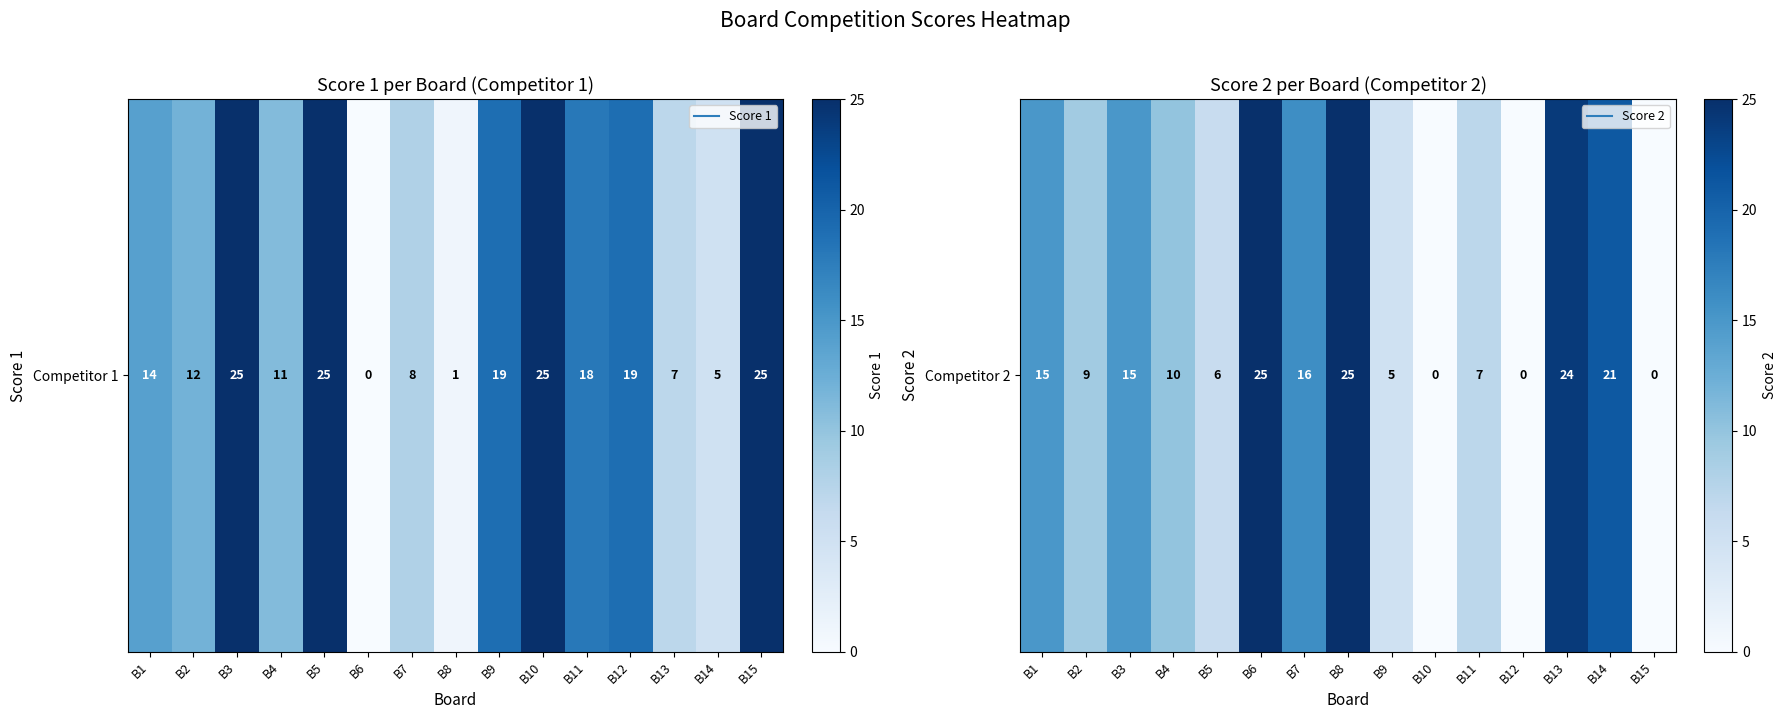

Reading right to left, extract all data points from this chart.

B15=0	B14=21	B13=24	B12=0	B11=7	B10=0	B9=5	B8=25	B7=16	B6=25	B5=6	B4=10	B3=15	B2=9	B1=15